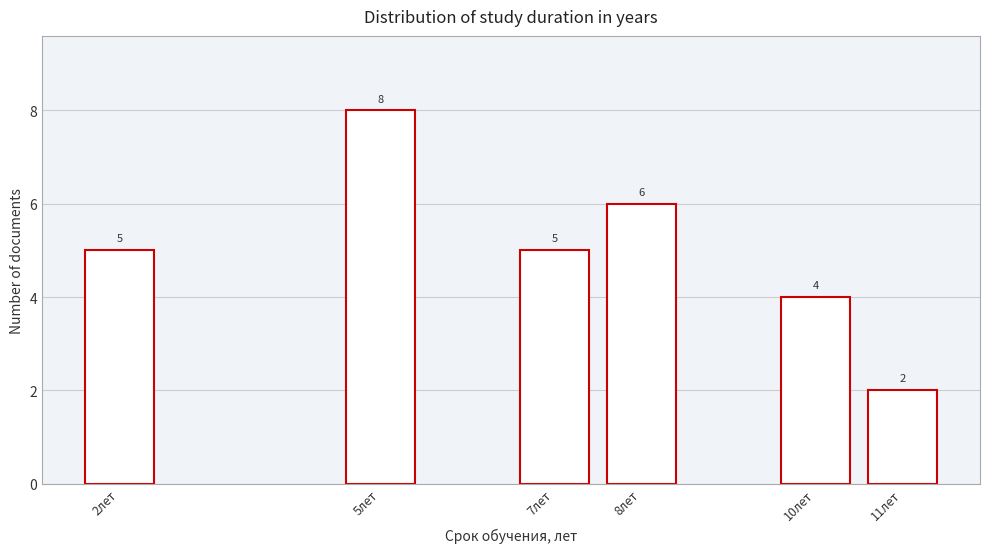

Reading left to right, list all the values displayed in this chart.

5	8	5	6	4	2